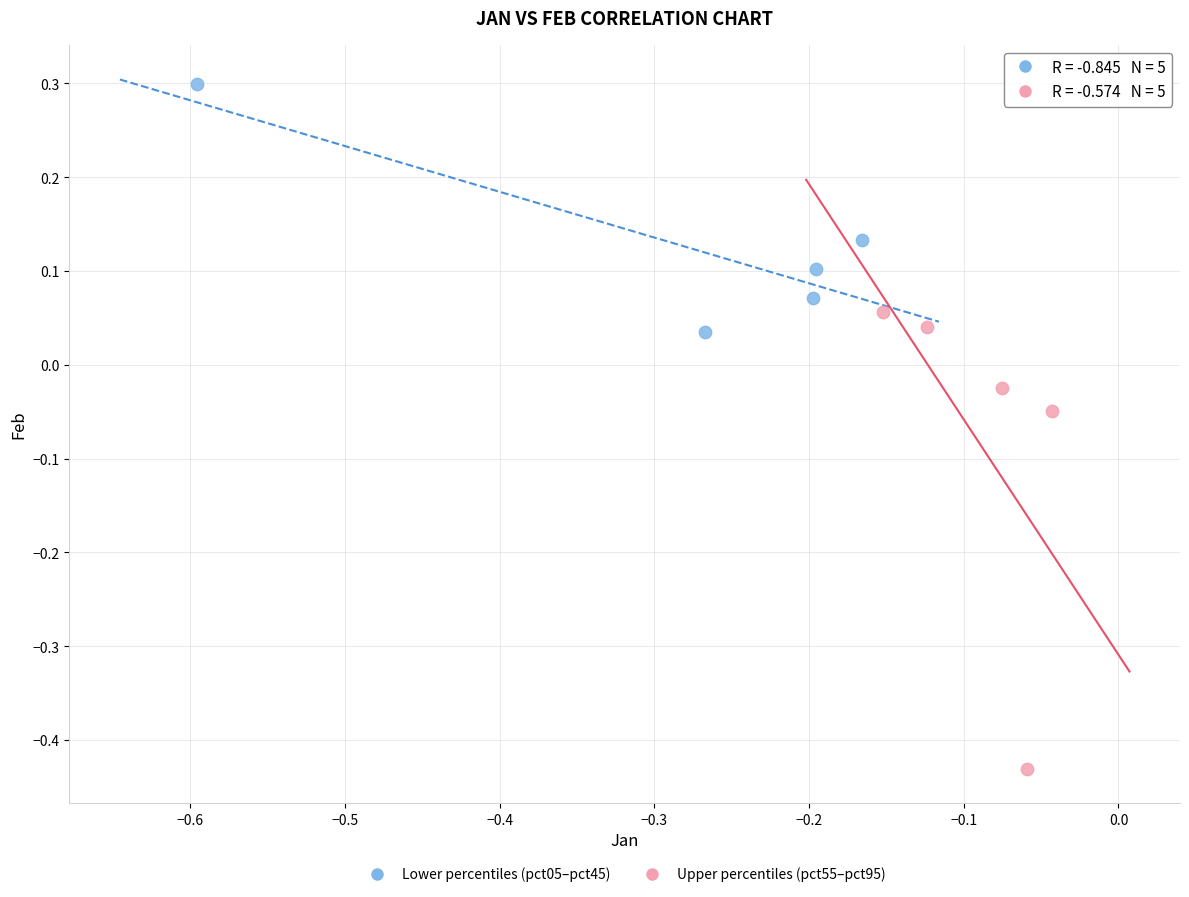

Which series has the widest spread of Y values?

Upper percentiles (pct55–pct95)